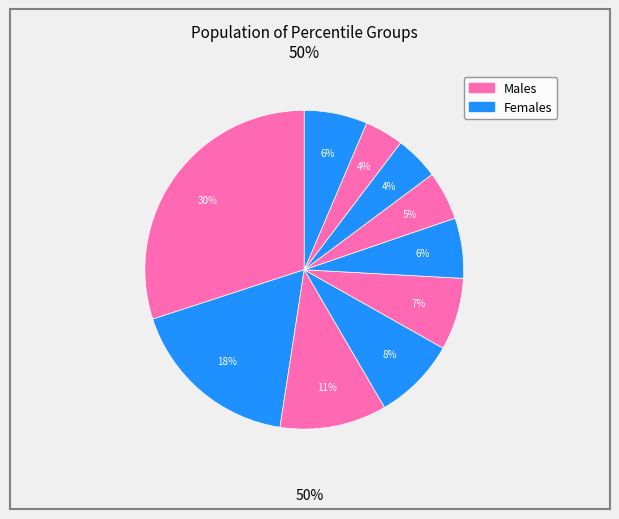

Count the number of slices in the pie.

10